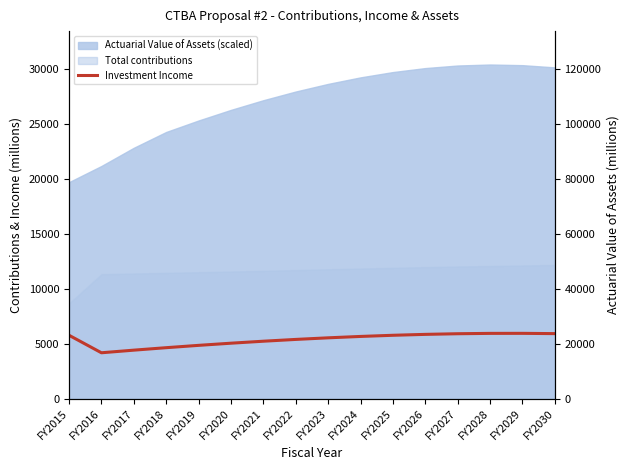

How many points are lower than both their immediate neighbors (excluding endpoints)?

1